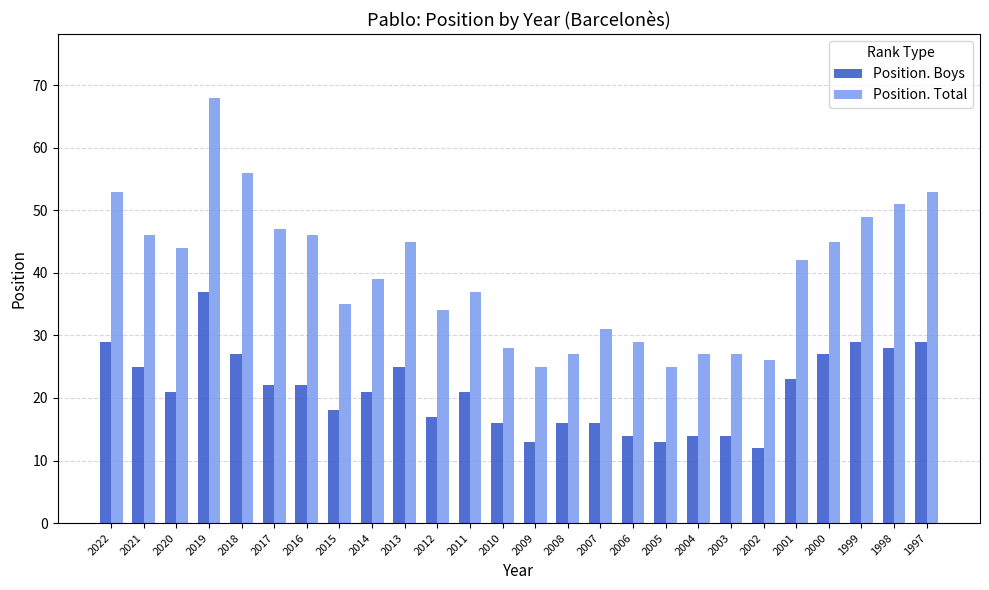

How many groups of bars are there?

26